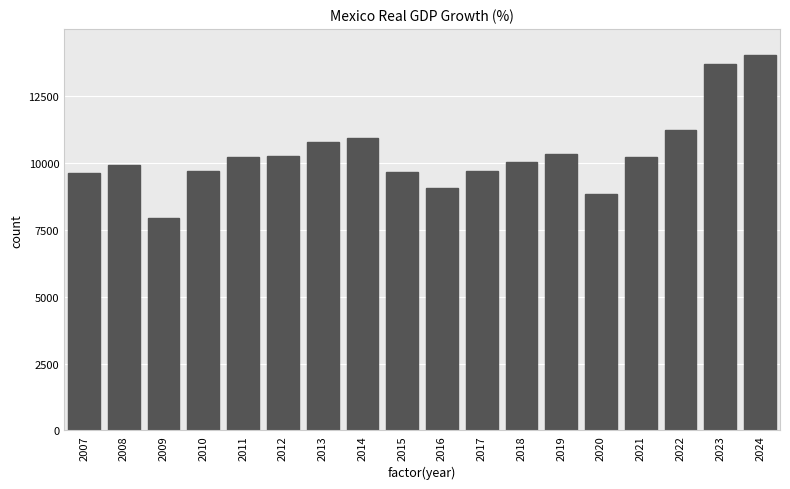

The value at 2020 is 4464.9. True or false?

False